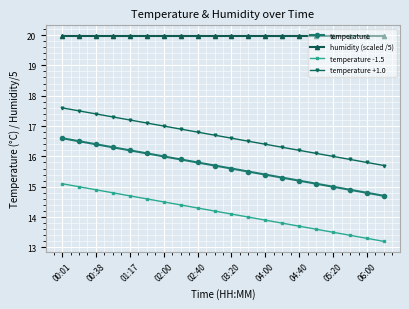

List the series in order of their overall mean, lowest first.

temperature -1.5, temperature, temperature +1.0, humidity (scaled /5)